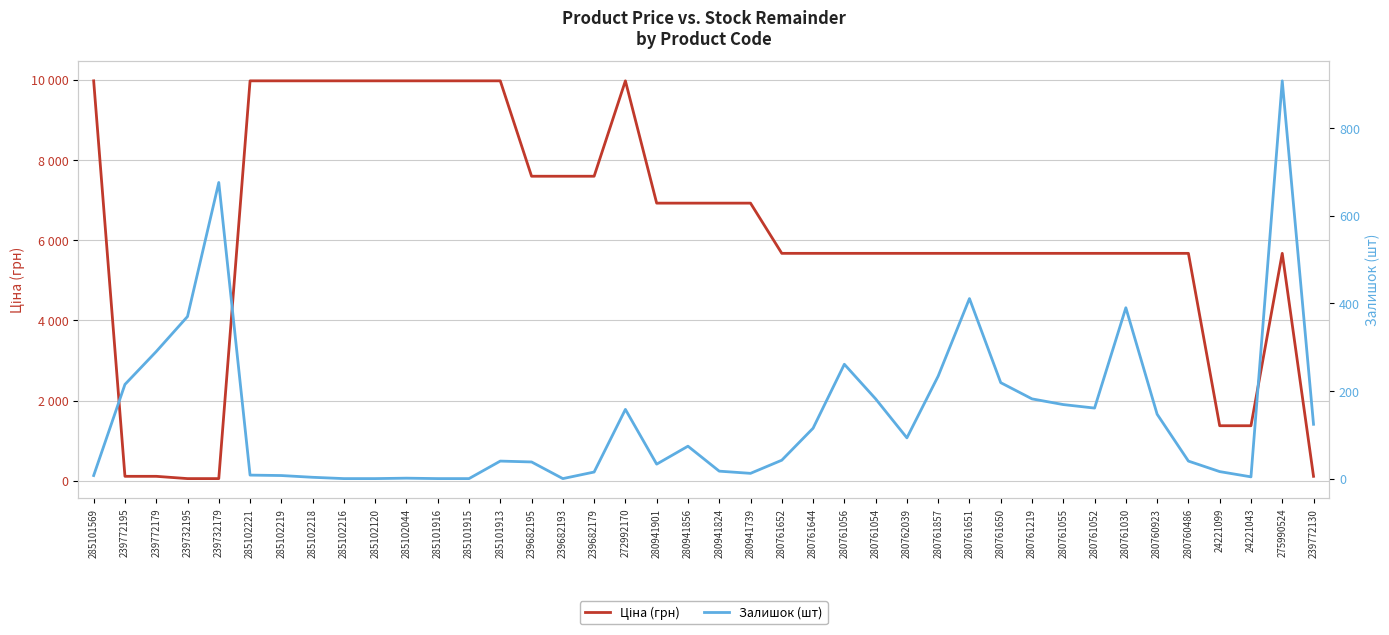

What is the average value of the Залишок (шт) series?

141.6